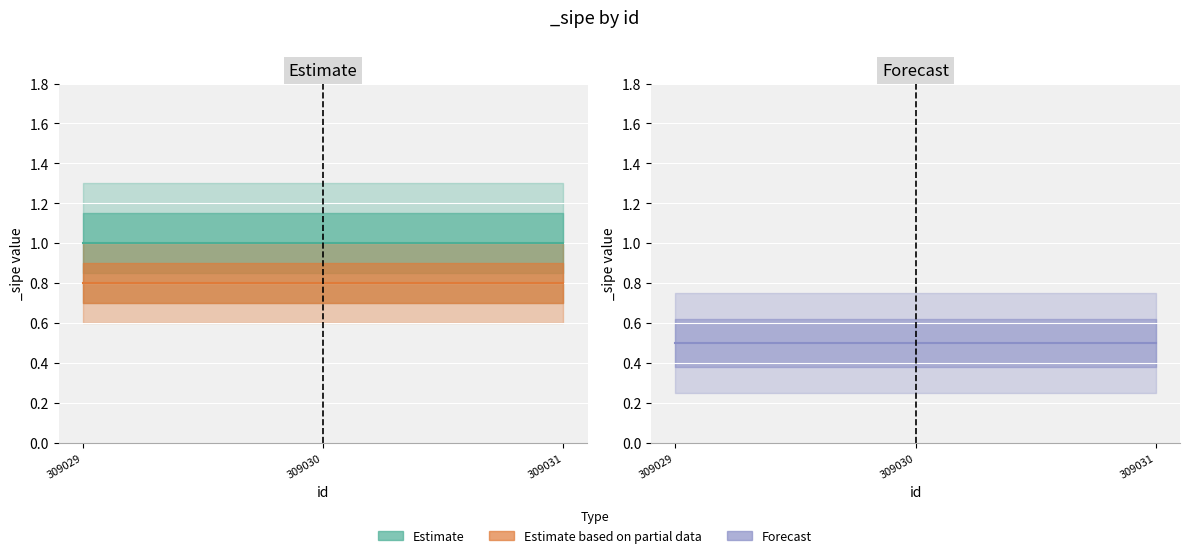

What are all the series names shown in the legend?

Estimate, Estimate based on partial data, Forecast